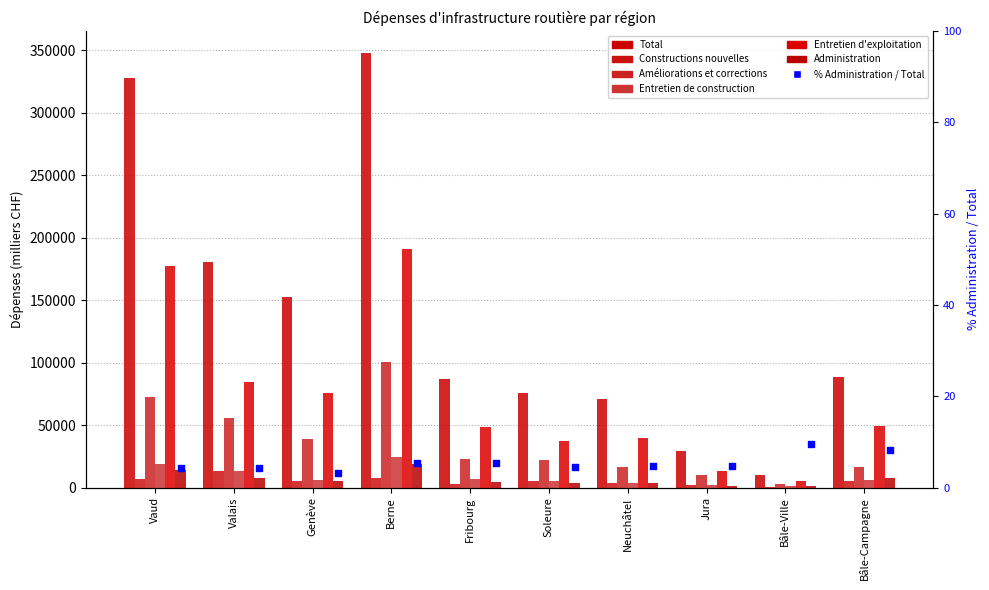

Which series contains the lowest Y value?

Constructions nouvelles